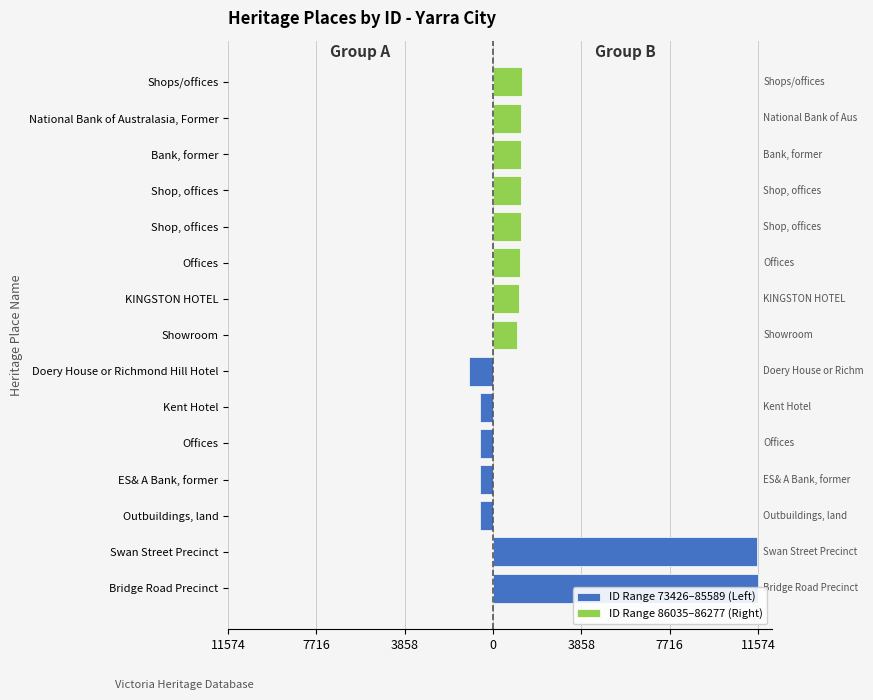

Does the chart contain stacked bars?

No